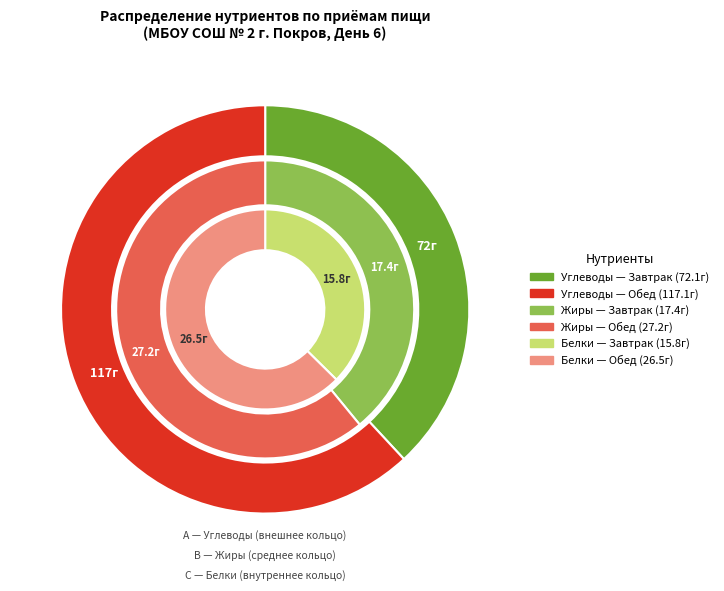

What is the change in value from Завтрак (углеводы) to Обед (углеводы)?

+45.0